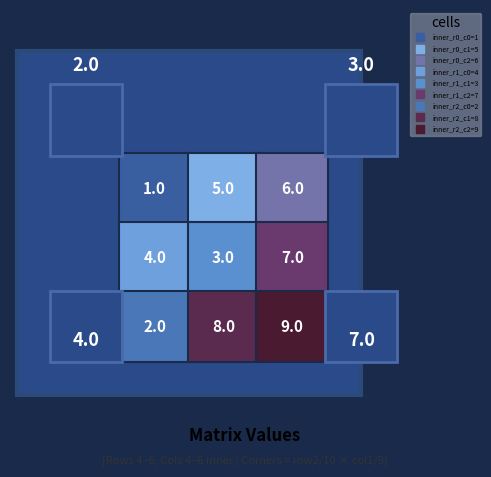

True or false: row4 has a value of 3 at 5.

False